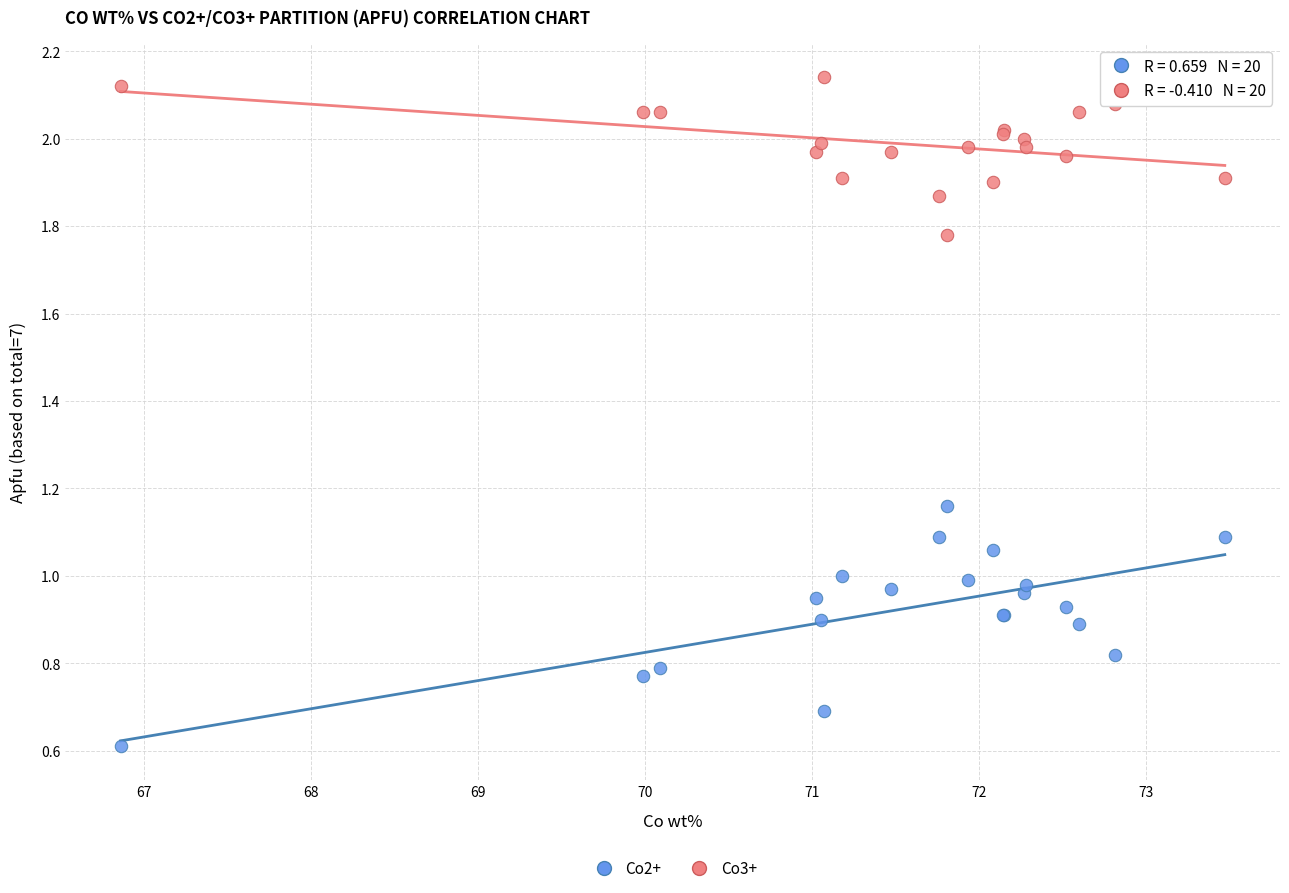

Which series has the largest Y range (max minus min)?

Co2+